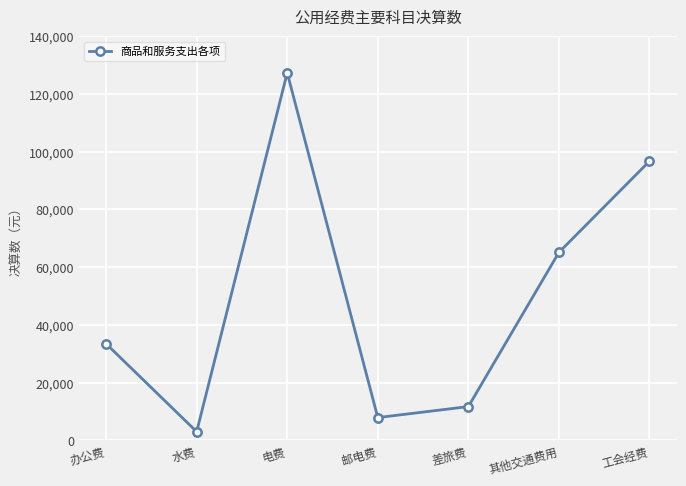

Which has a higher value, 其他交通费用 or 水费?

其他交通费用